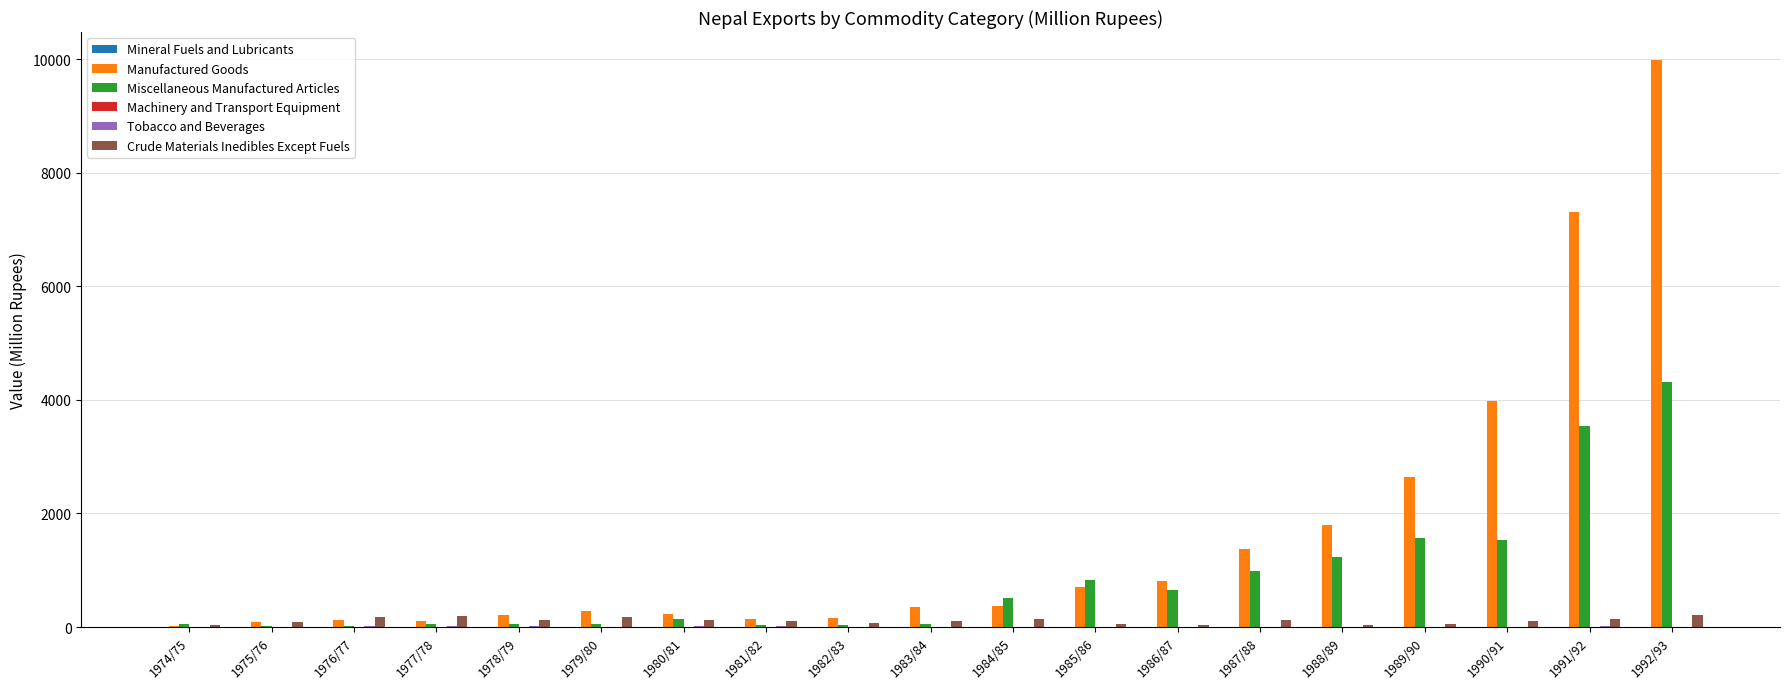

What is the sum of all Miscellaneous Manufactured Articles values?

15667.0